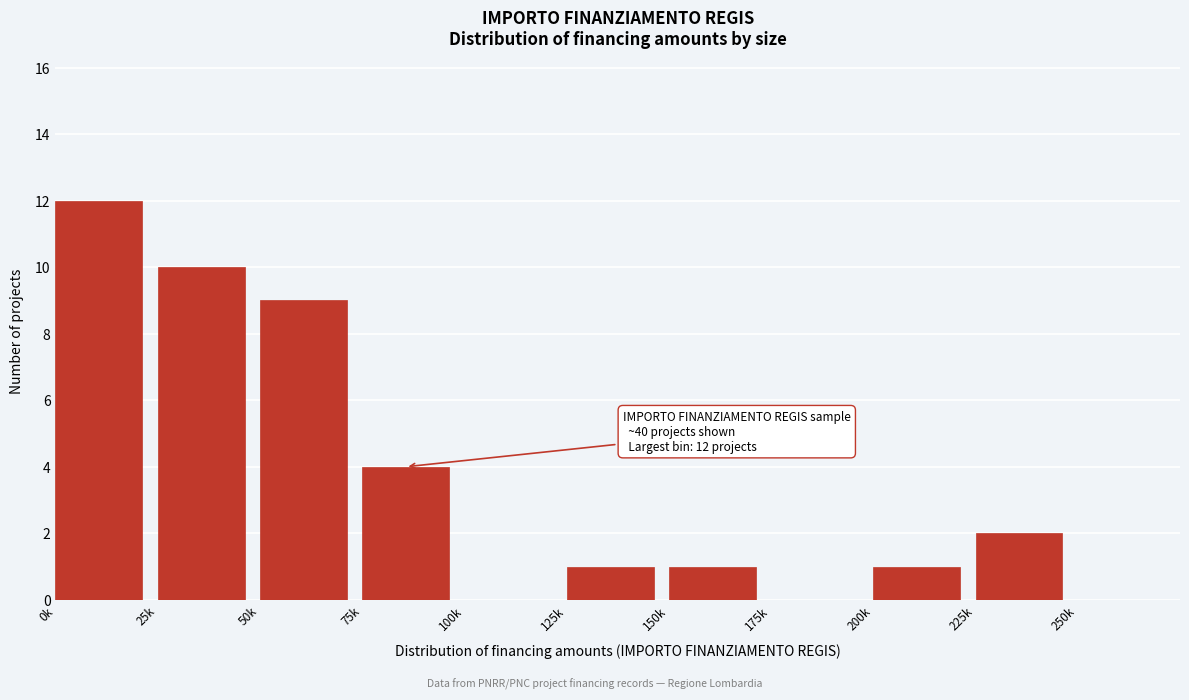

Reading left to right, extract all data points from this chart.

0k=12	25k=10	50k=9	75k=4	100k=0	125k=1	150k=1	175k=0	200k=1	225k=2	250k=0